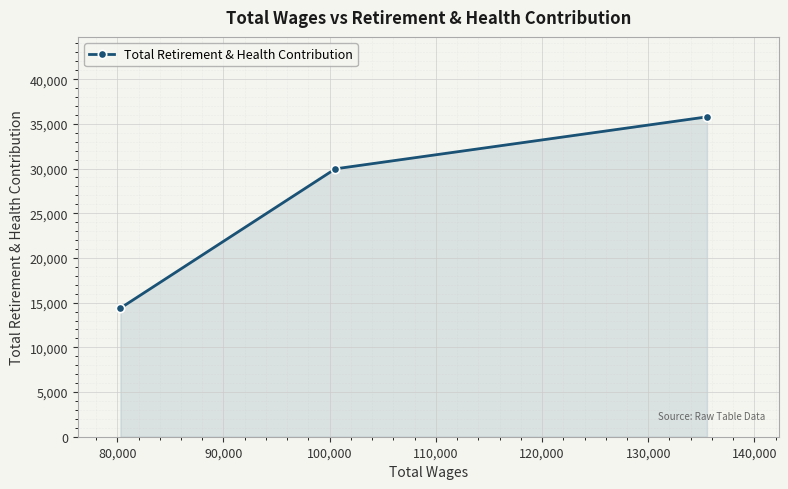

What is the average value?

26713